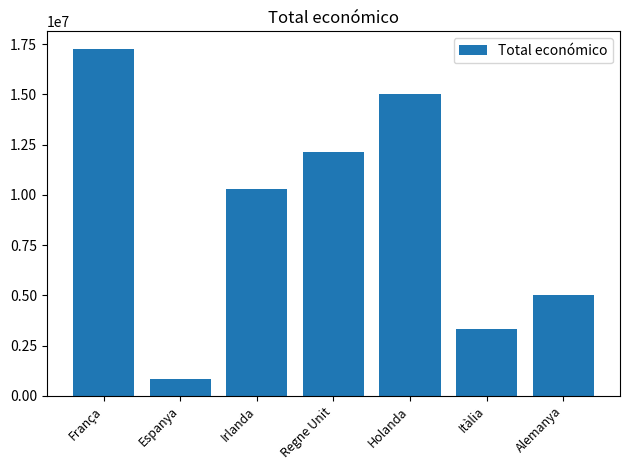

What position from the left is Irlanda?

3